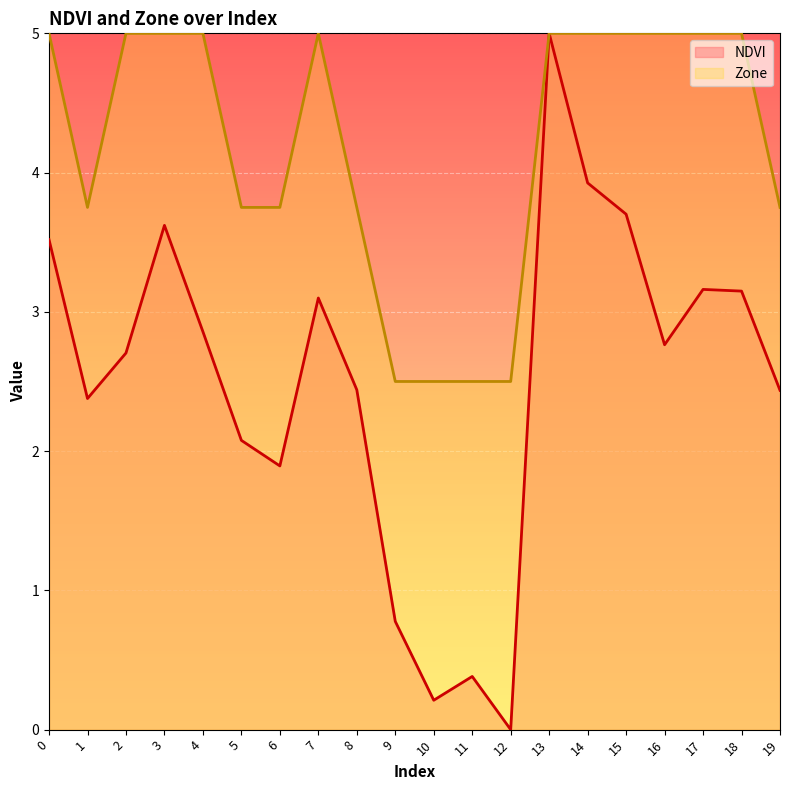

Which series has the largest total across all categories?

Zone